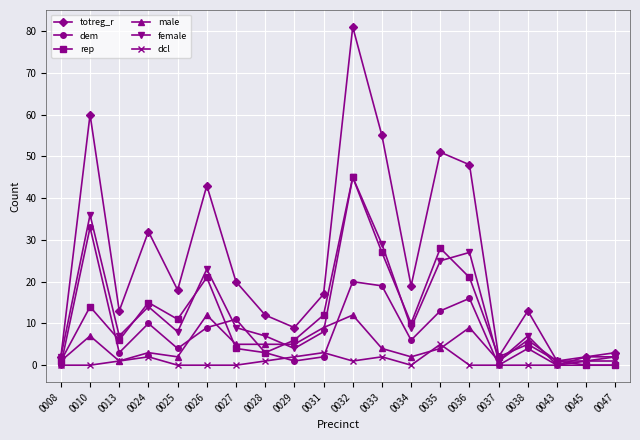

Which series has the largest range (max minus min)?

totreg_r